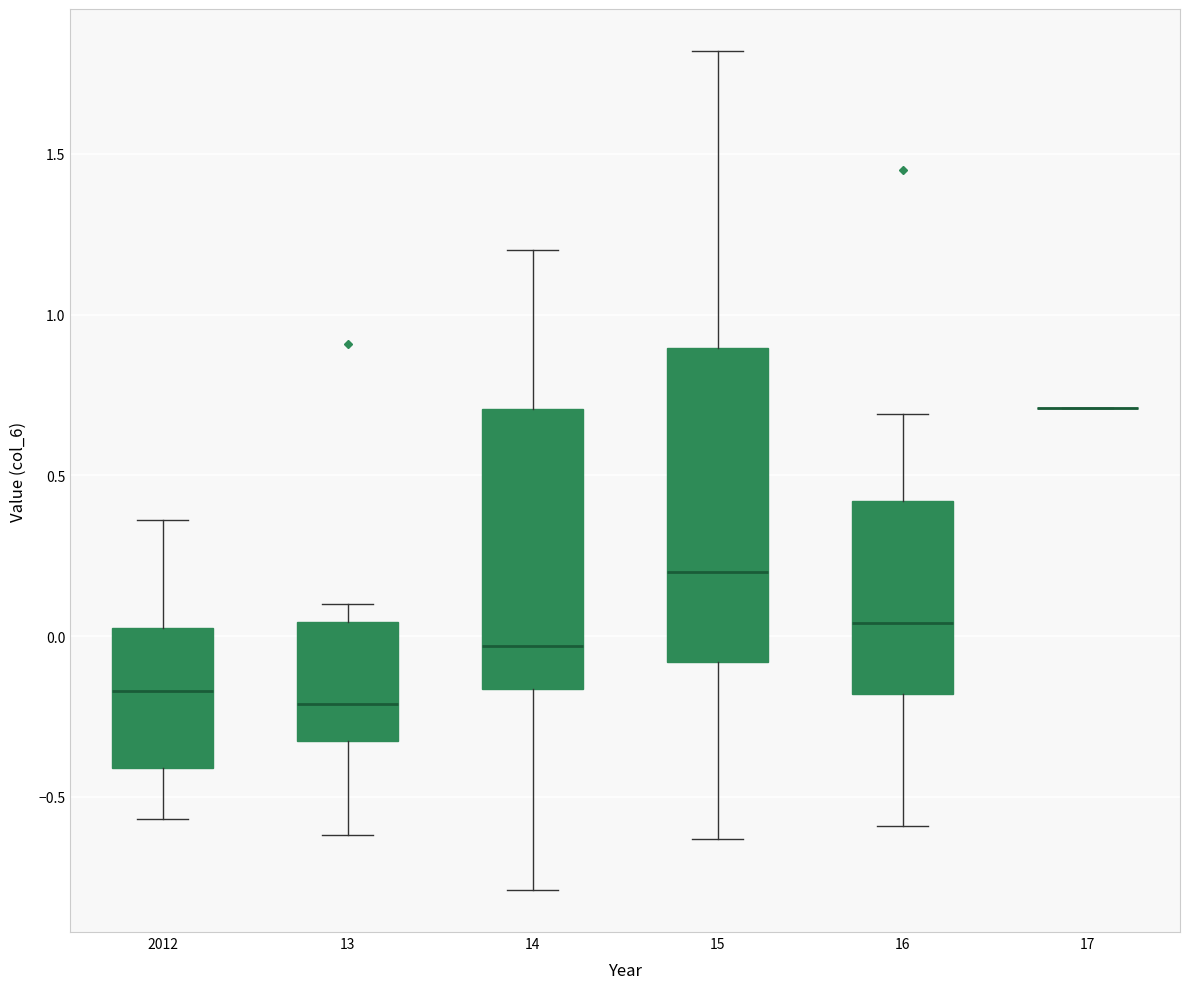

Reading left to right, transcribe this box plot: for each box, give where its median line is, the range the box spans, and where its two whiskers end, as read against the y-axis. The values are not printed on the chart, so give them approximately, as read against the axis.

2012: median -0.15, box -0.40 to 0.05, whiskers -0.55 to 0.35
13: median -0.20, box -0.30 to 0.05, whiskers -0.60 to 0.10
14: median -0.05, box -0.15 to 0.70, whiskers -0.80 to 1.20
15: median 0.20, box -0.10 to 0.90, whiskers -0.65 to 1.80
16: median 0.05, box -0.20 to 0.40, whiskers -0.60 to 0.70
17: box collapsed to a line at 0.70, whiskers 0.70 to 0.70